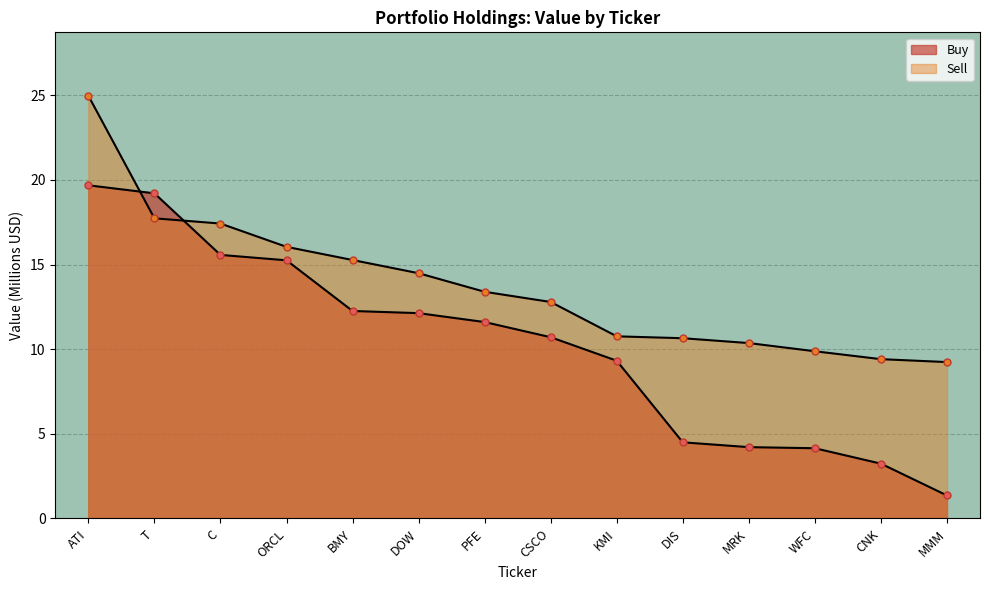

Count the number of categories in the chart.

14